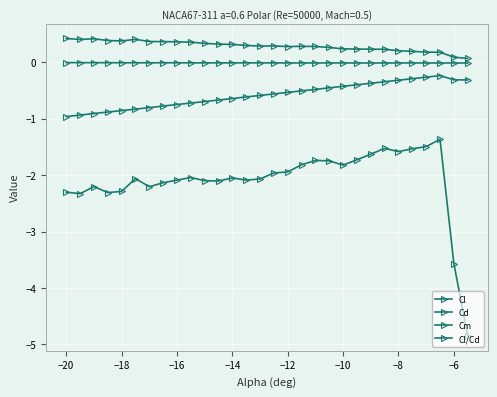

How many distinct data groups are displayed?

4